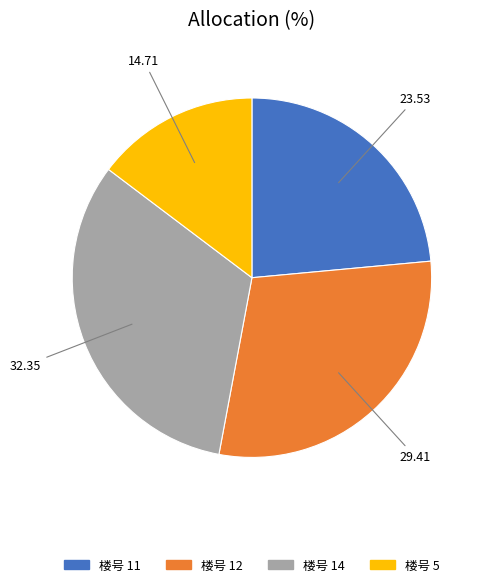

Is there a majority slice in this chart?

No